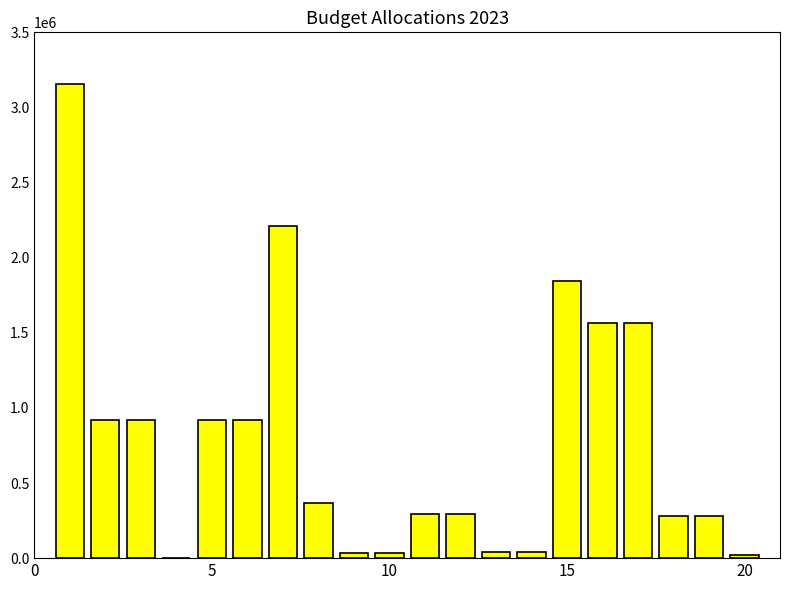

Are the bars horizontal?

No